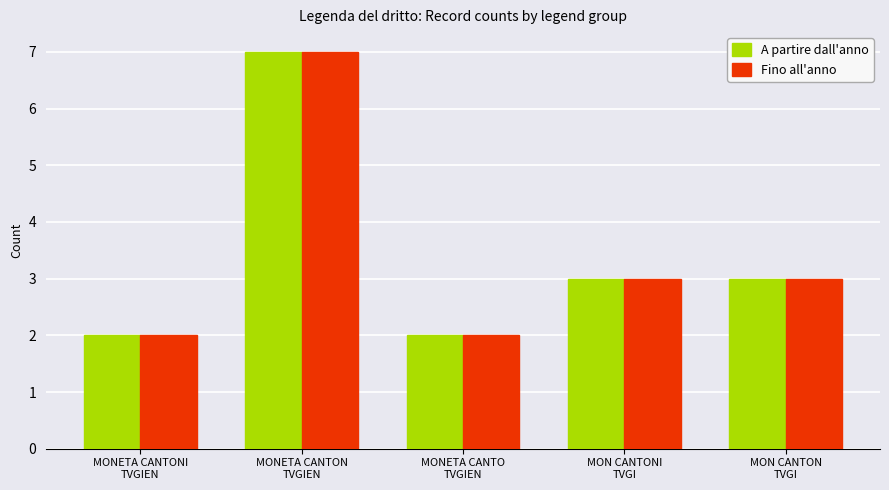

How many bars are there in total?

10